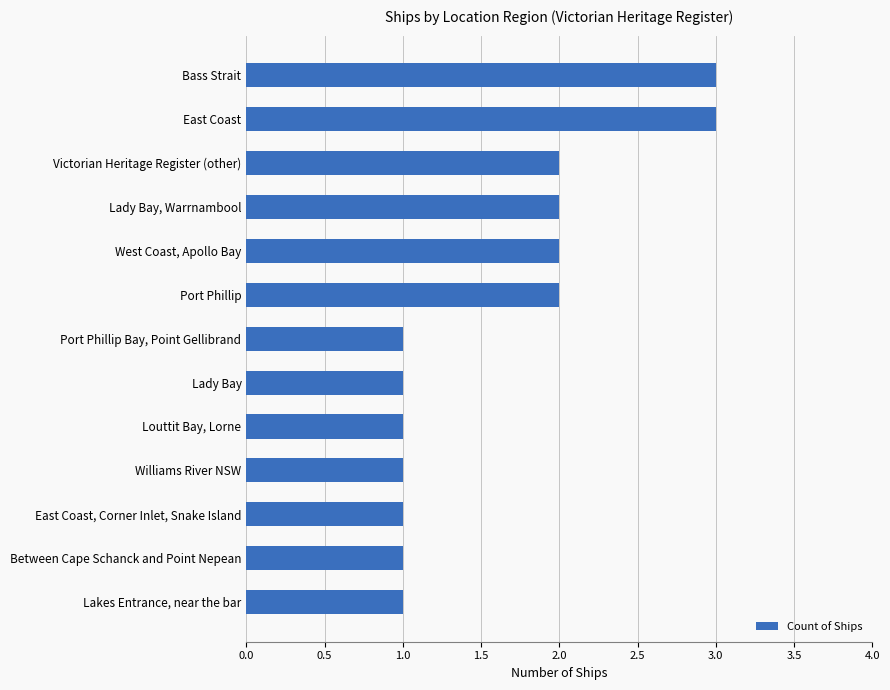

How many bars are there in total?

13